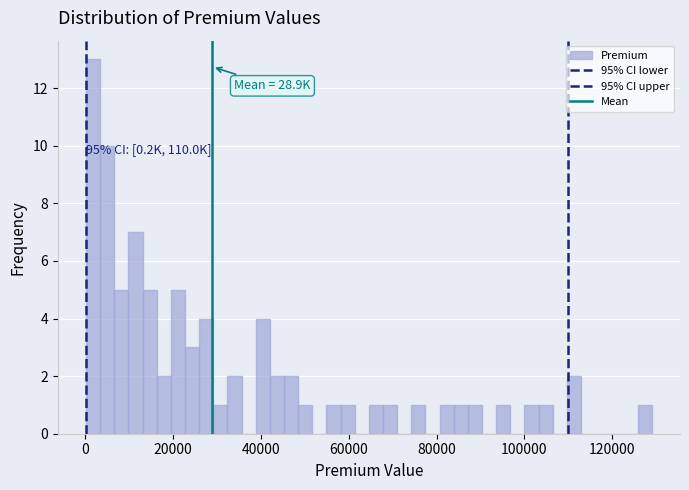

Read against the x-axis, roughly where is the centre of the tallest bar?

2000